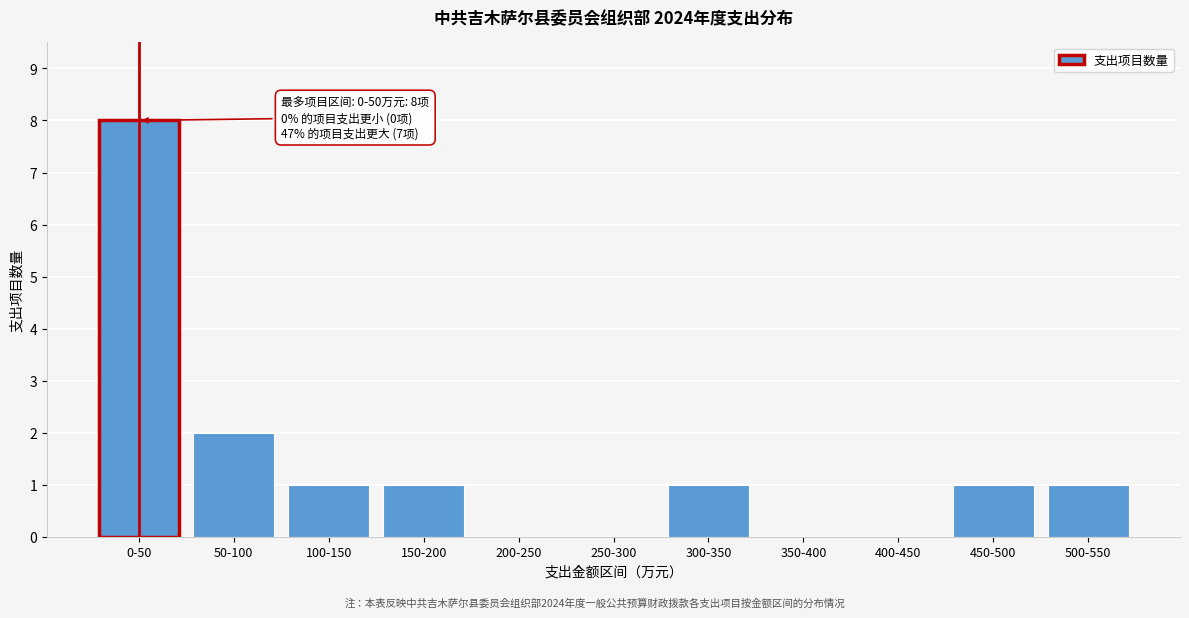

Reading left to right, extract all data points from this chart.

0-50=8	50-100=2	100-150=1	150-200=1	200-250=0	250-300=0	300-350=1	350-400=0	400-450=0	450-500=1	500-550=1